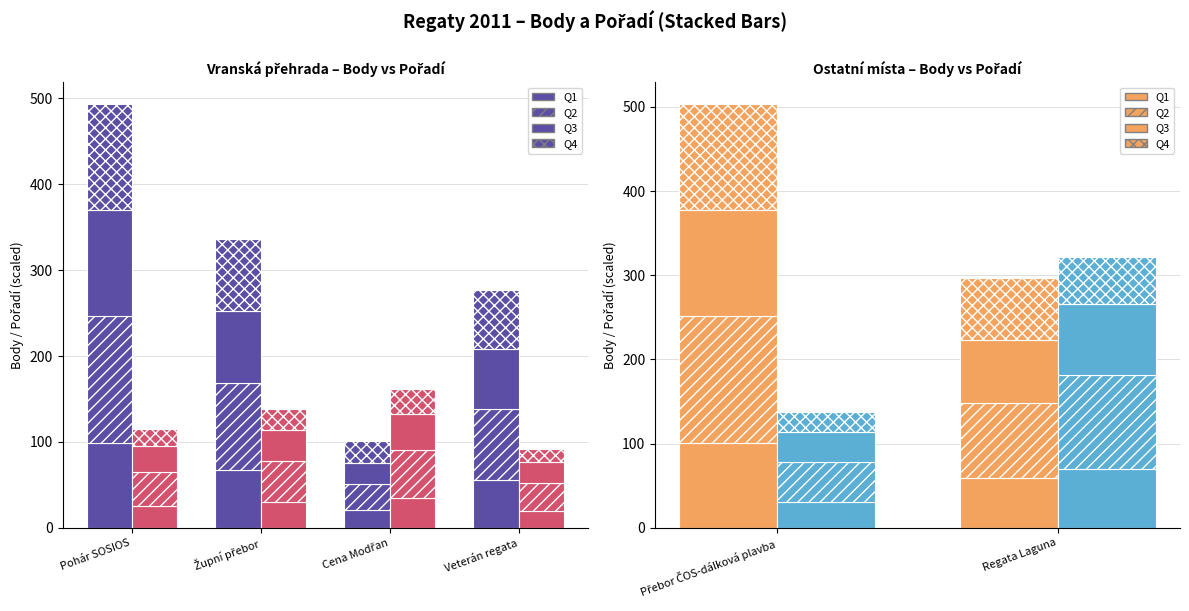

What is the difference between the highest and lowest values at Regata Laguna?

29.7